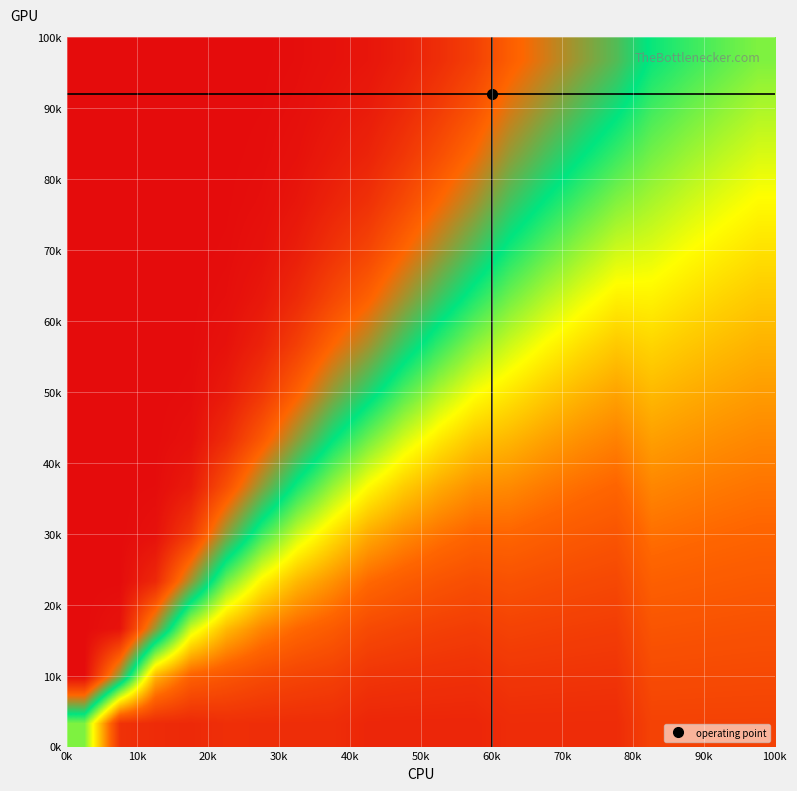

How many data points does each series have?

20